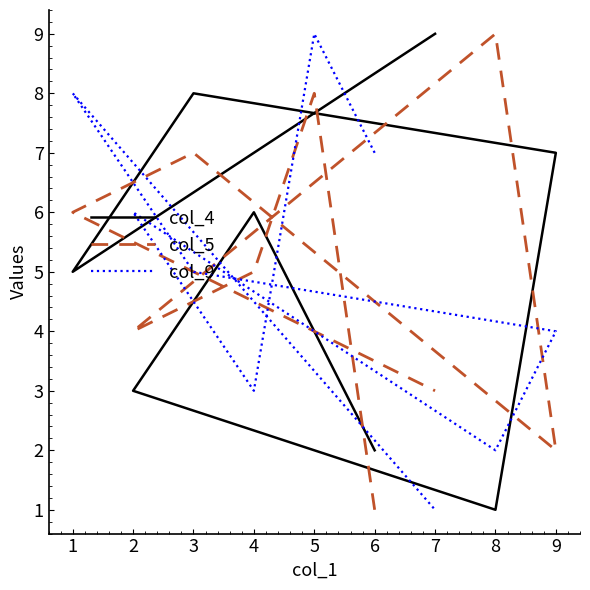

List the series in order of their peak value, lowest first.

col_4, col_5, col_9